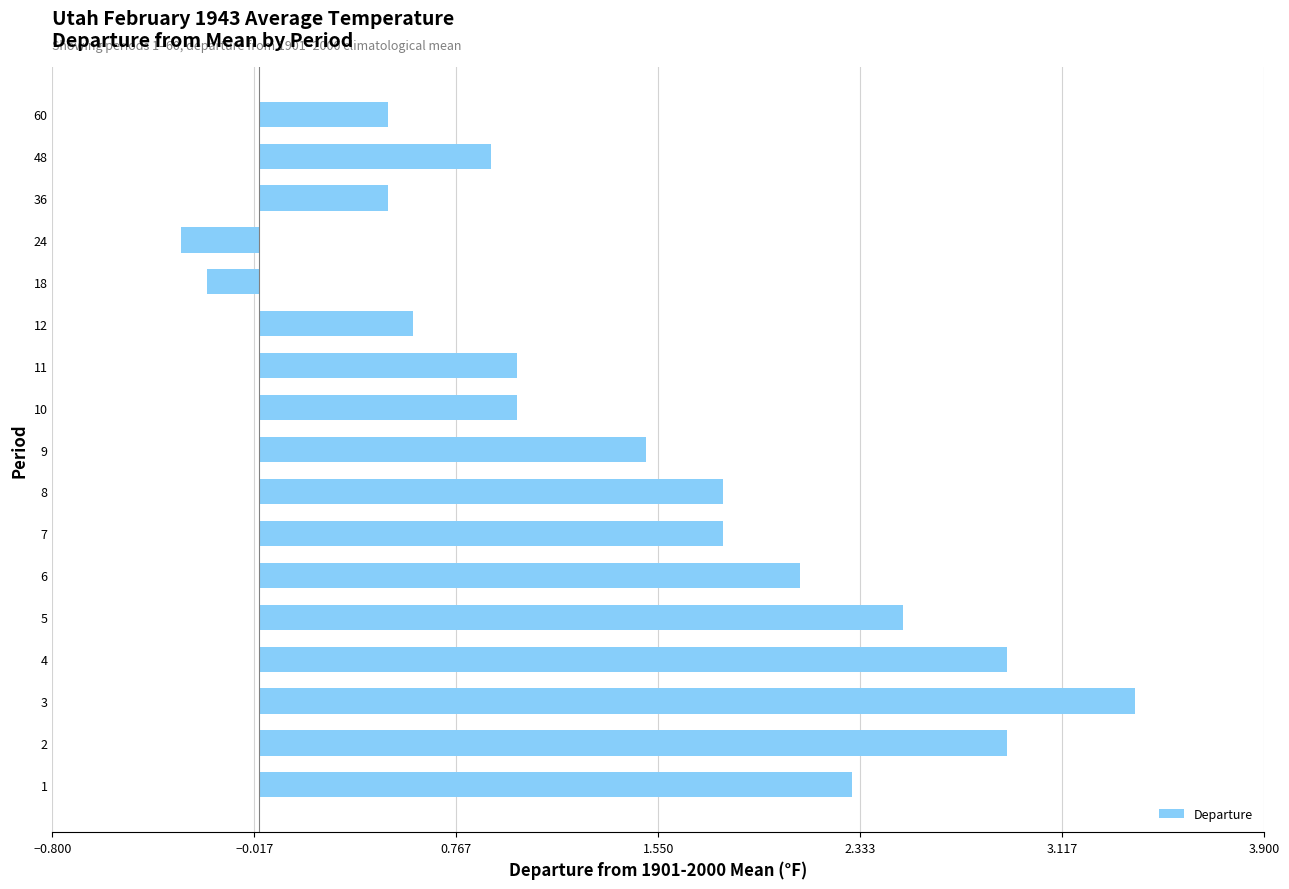

Which has a higher value, 60 or 10?

10